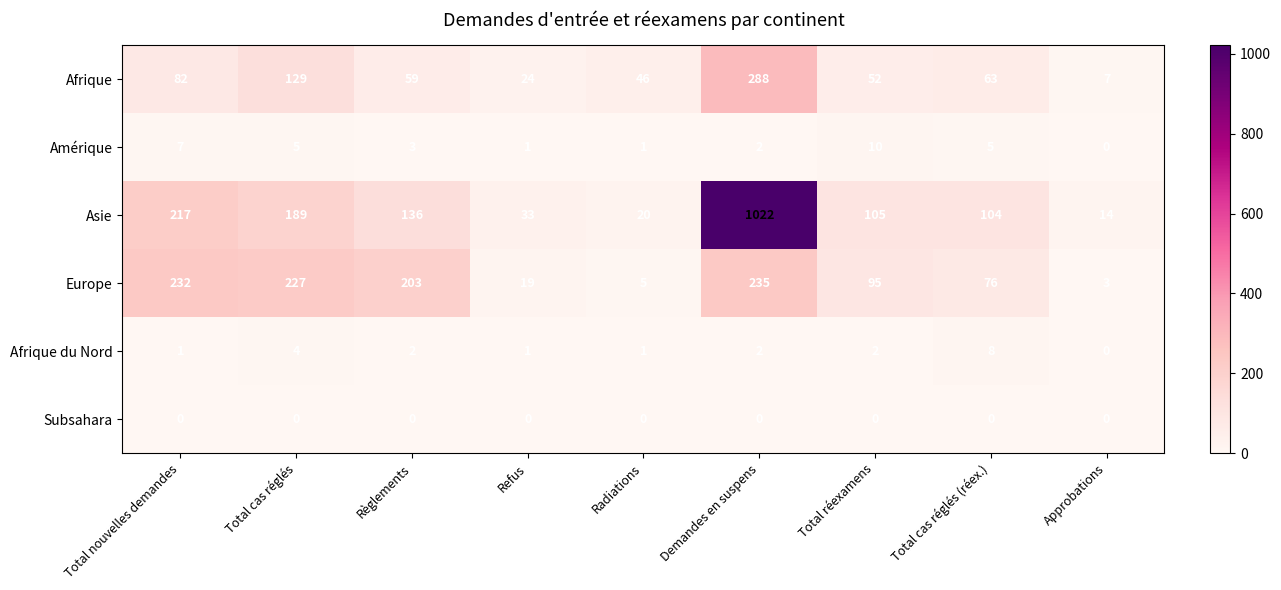

What is the difference between the highest and lowest values at Total cas réglés?

227